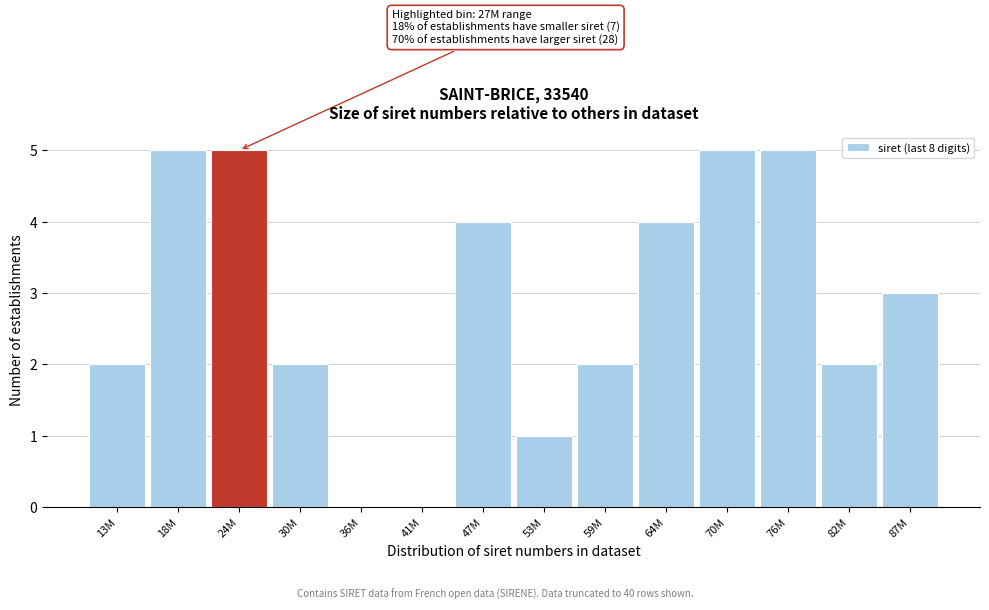

Reading right to left, extract all data points from this chart.

87M=3	82M=2	76M=5	70M=5	64M=4	59M=2	53M=1	47M=4	41M=0	36M=0	30M=2	24M=5	18M=5	13M=2